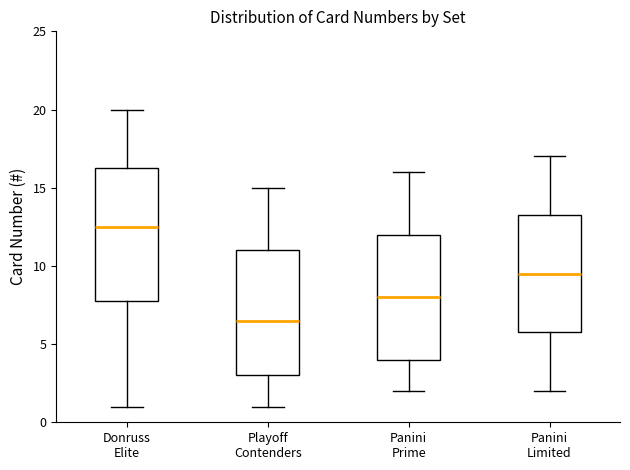

Which box's median line is the lowest?

Playoff Contenders